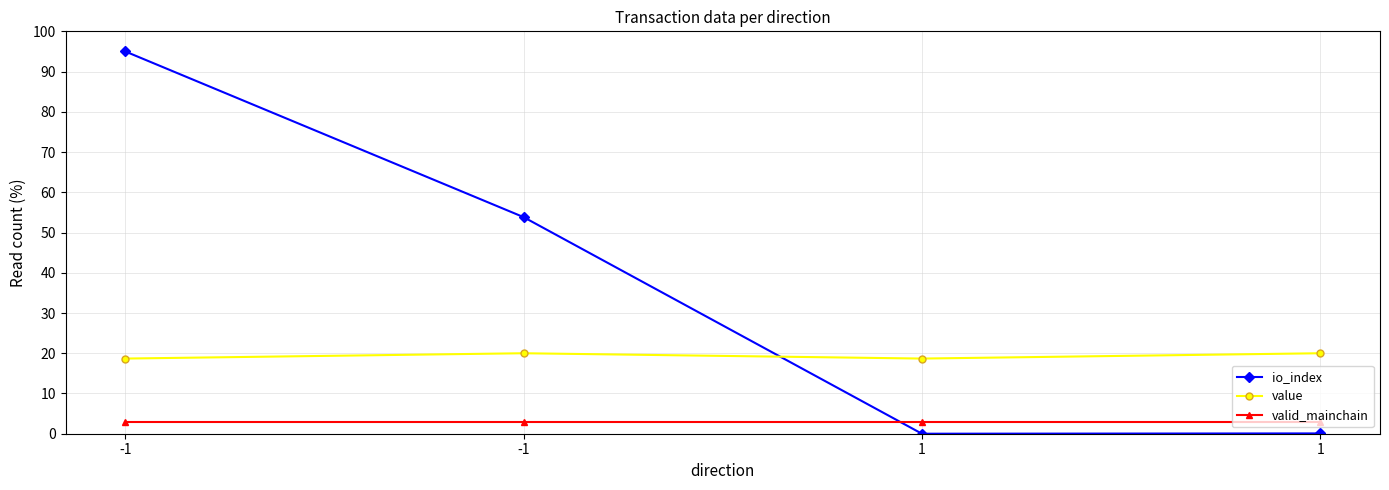

What is the average value of the io_index series?

37.2